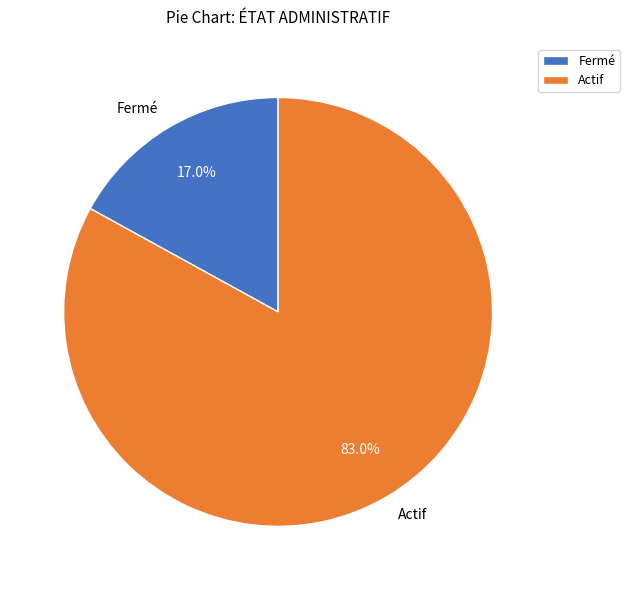

The Actif slice represents 83% of the pie. True or false?

True